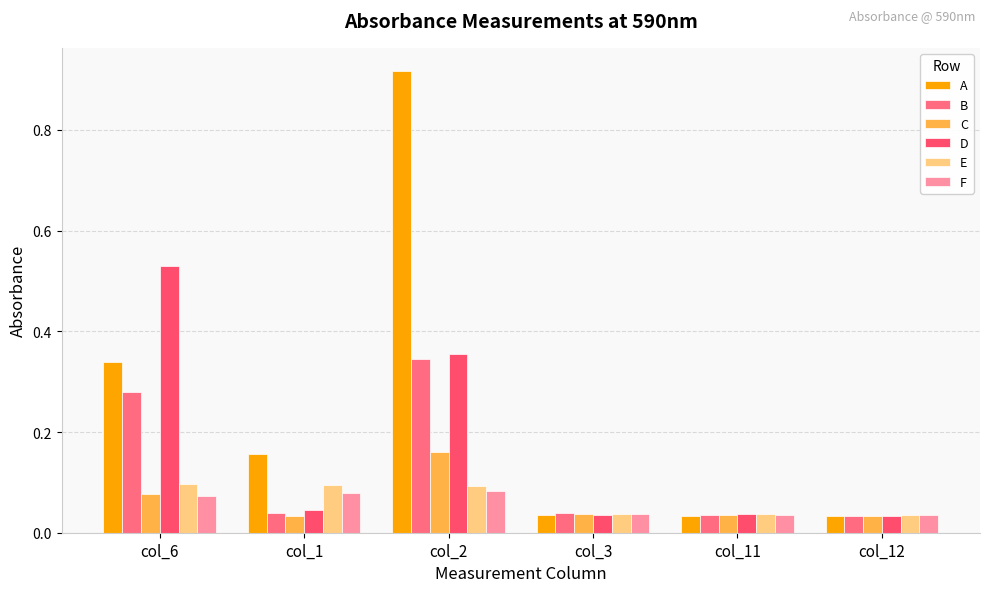

What is the average value of the D series?

0.2